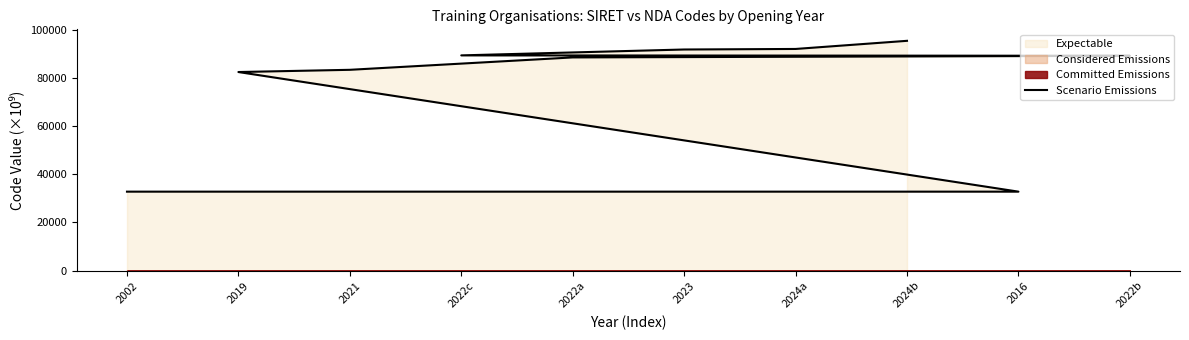

List the labels in order of value, smallest first.

2002, 2016, 2019, 2021, 2022a, 2022b, 2022c, 2023, 2024a, 2024b